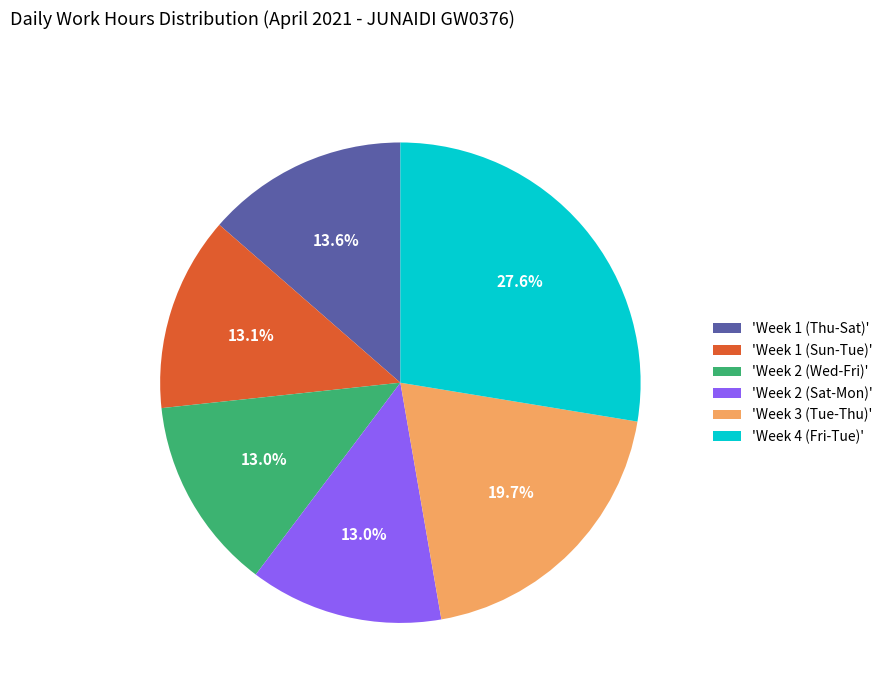

Count the number of slices in the pie.

6